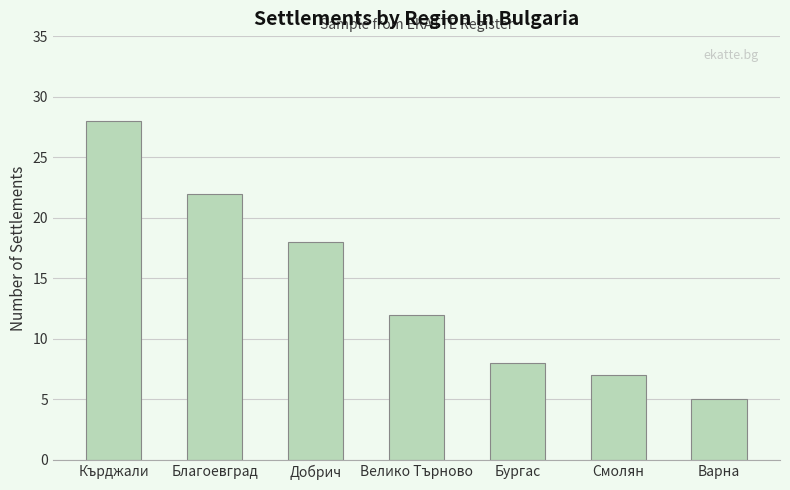

The chart shows a value of 10 at Смолян. True or false?

False